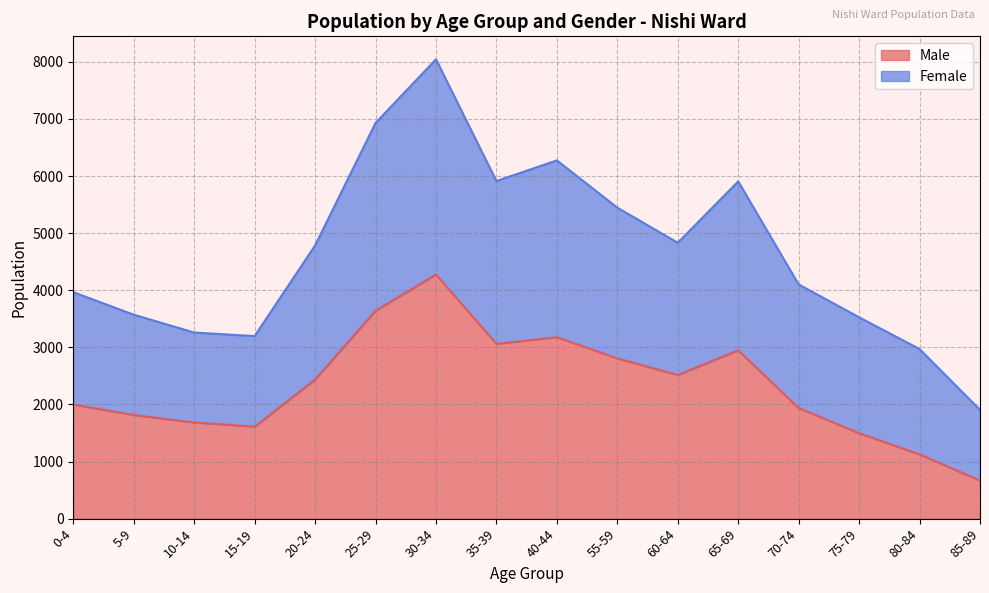

How many series are shown in this chart?

2